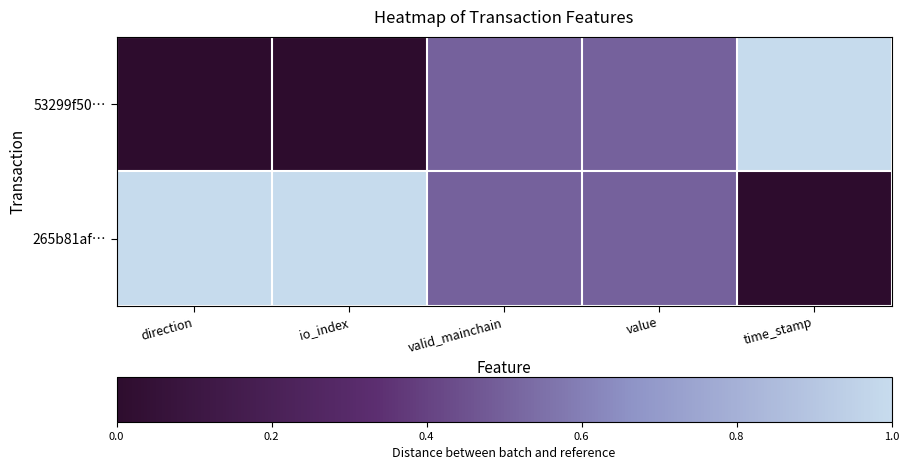

What is the total value across all series at direction?

1.0